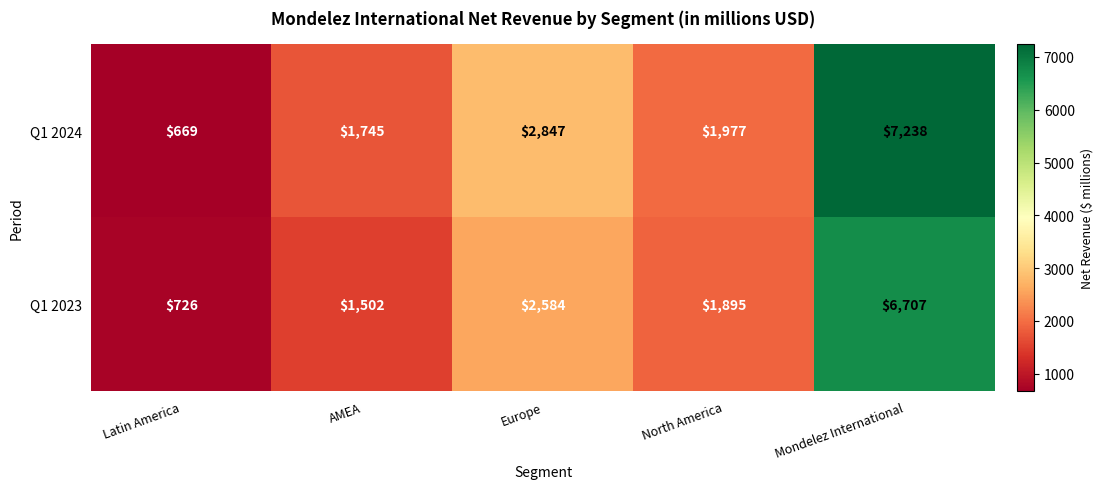

What is the sum of the Q1 2024 values at North America and Mondelez International?

9215